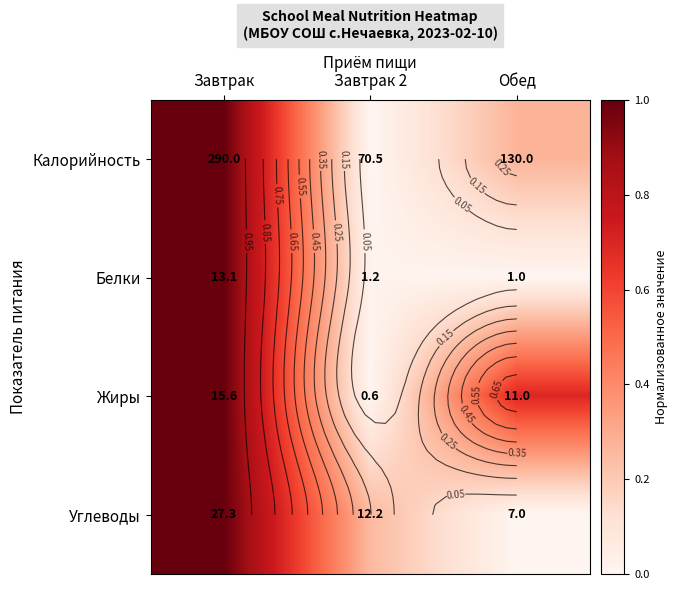

Which has a higher value, Обед or Завтрак 2?

Обед